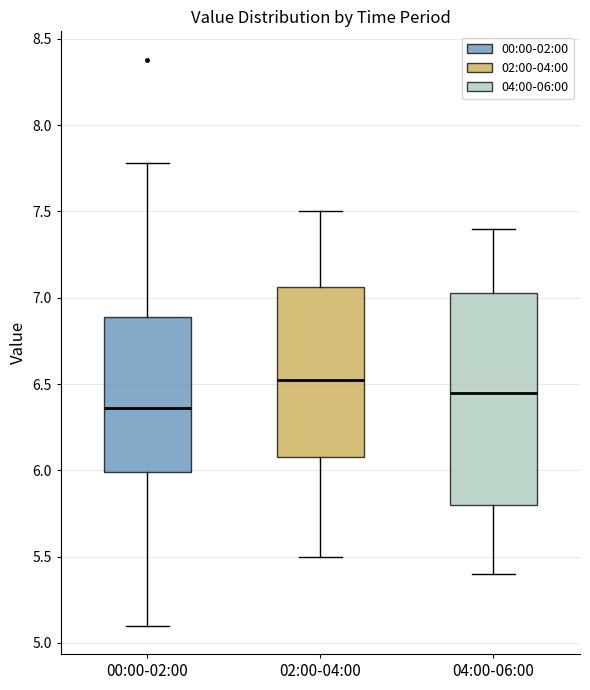

Which box is the tallest, from its lower edge to its upper edge?

04:00-06:00